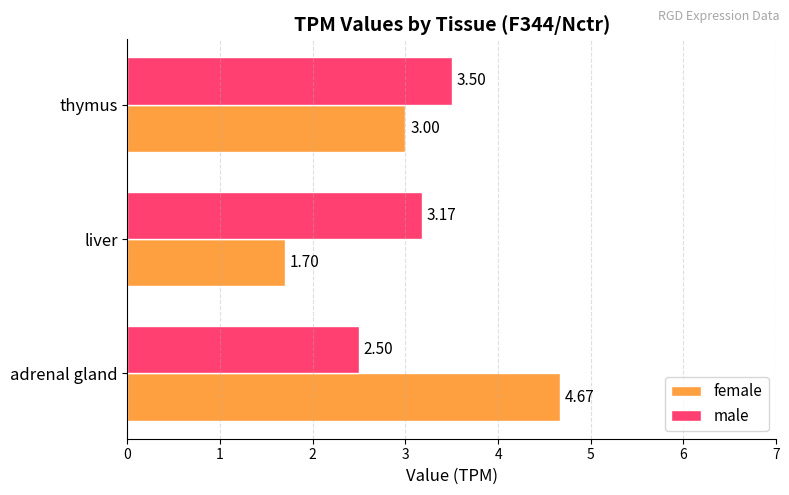

What is the spread (max minus min) of values at adrenal gland?

2.2